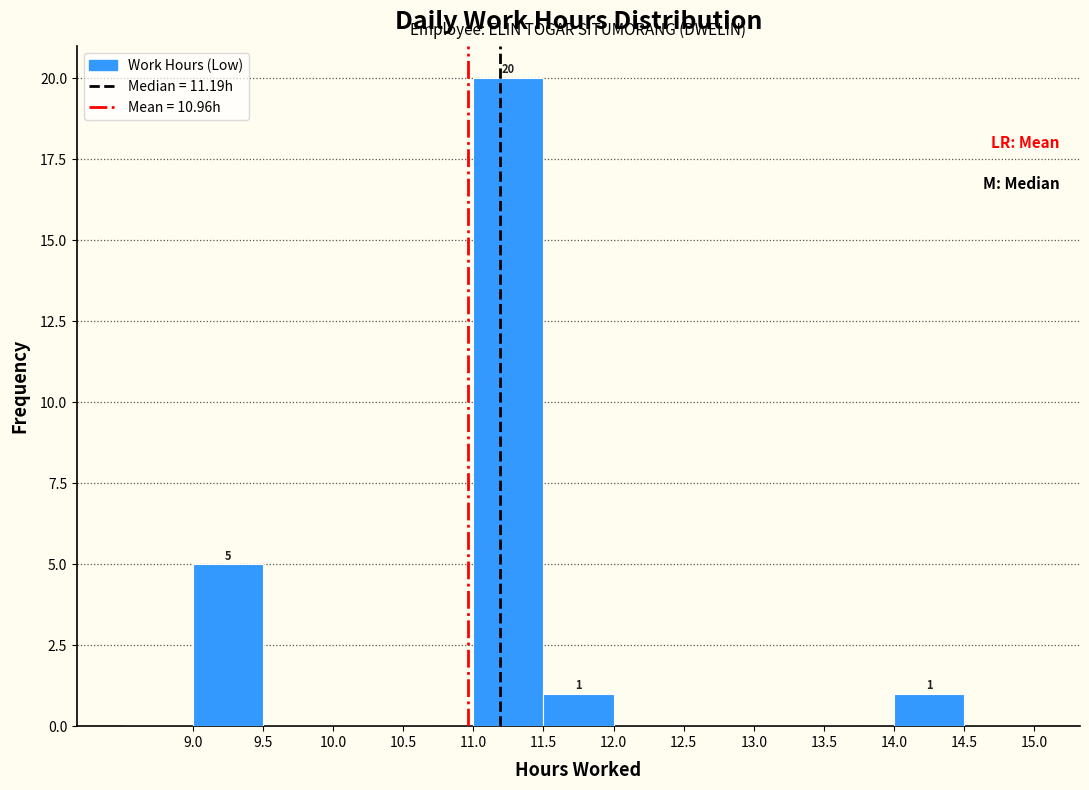

Which range on the x-axis has the tallest bar?

11.0 to 11.5